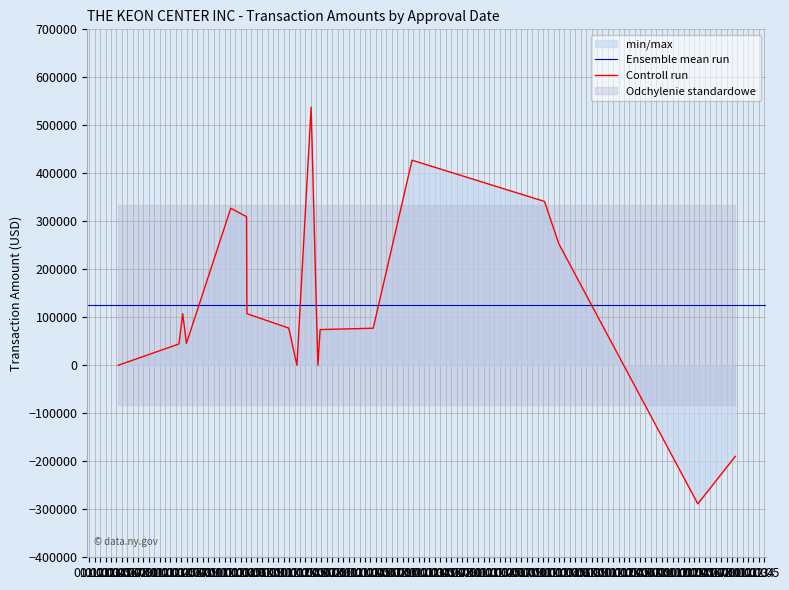

True or false: the data has more than 2 interior local peaks.

True